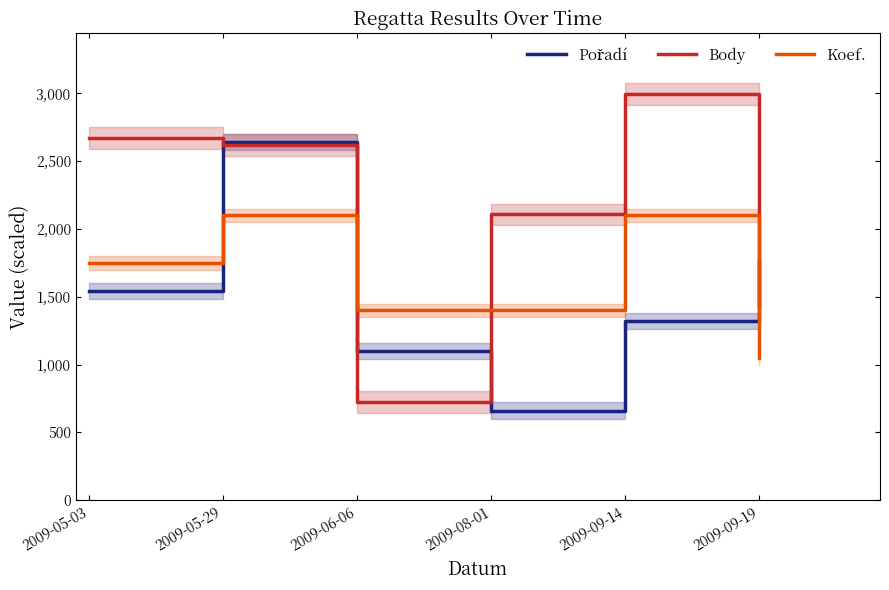

What is the highest value of the Pořadí series?

2640